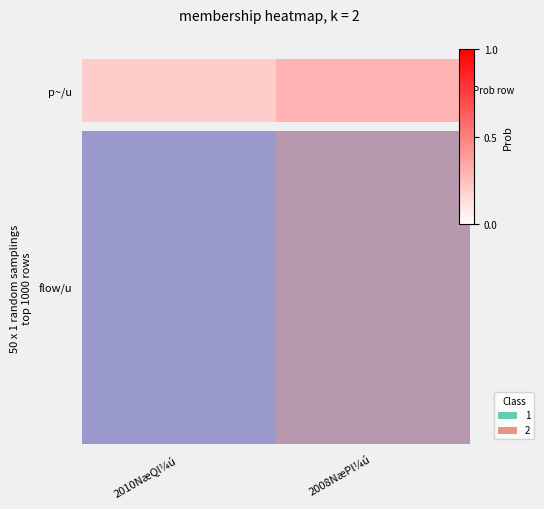

List the labels in order of value, smallest first.

2008NæPl¼ú, 2010NæQl¼ú